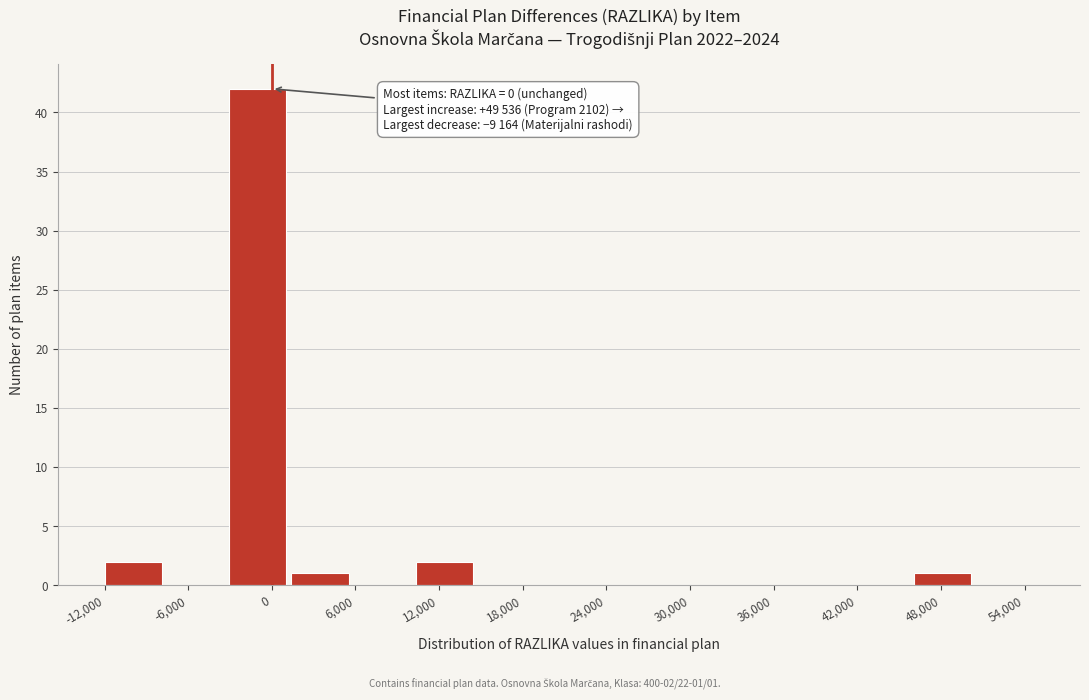

Over which range of the x-axis is the bar tallest?

-3000 to 1000